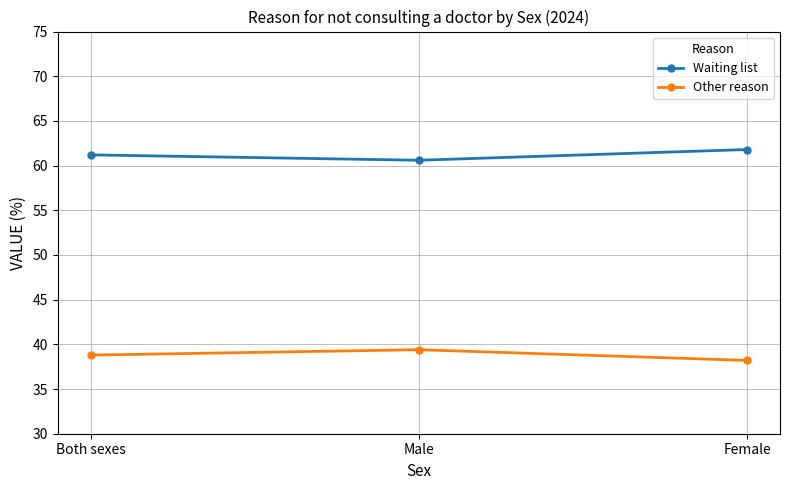

List the labels in order of Other reason value, largest first.

Male, Both sexes, Female